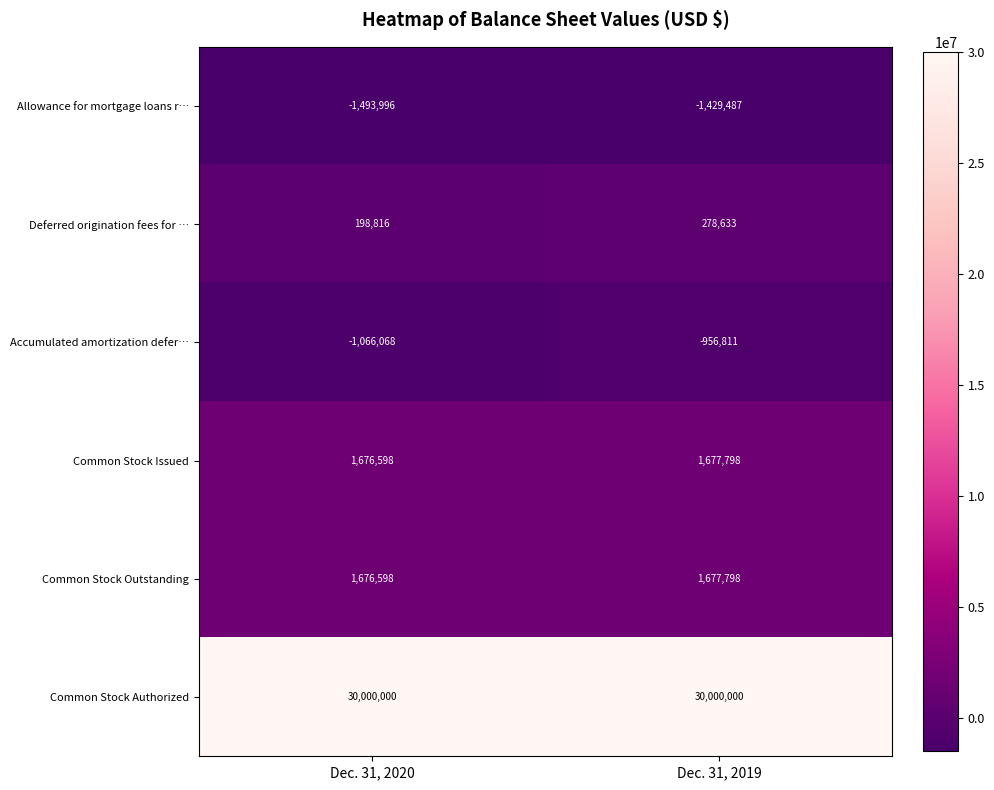

How many data points does each series have?

2